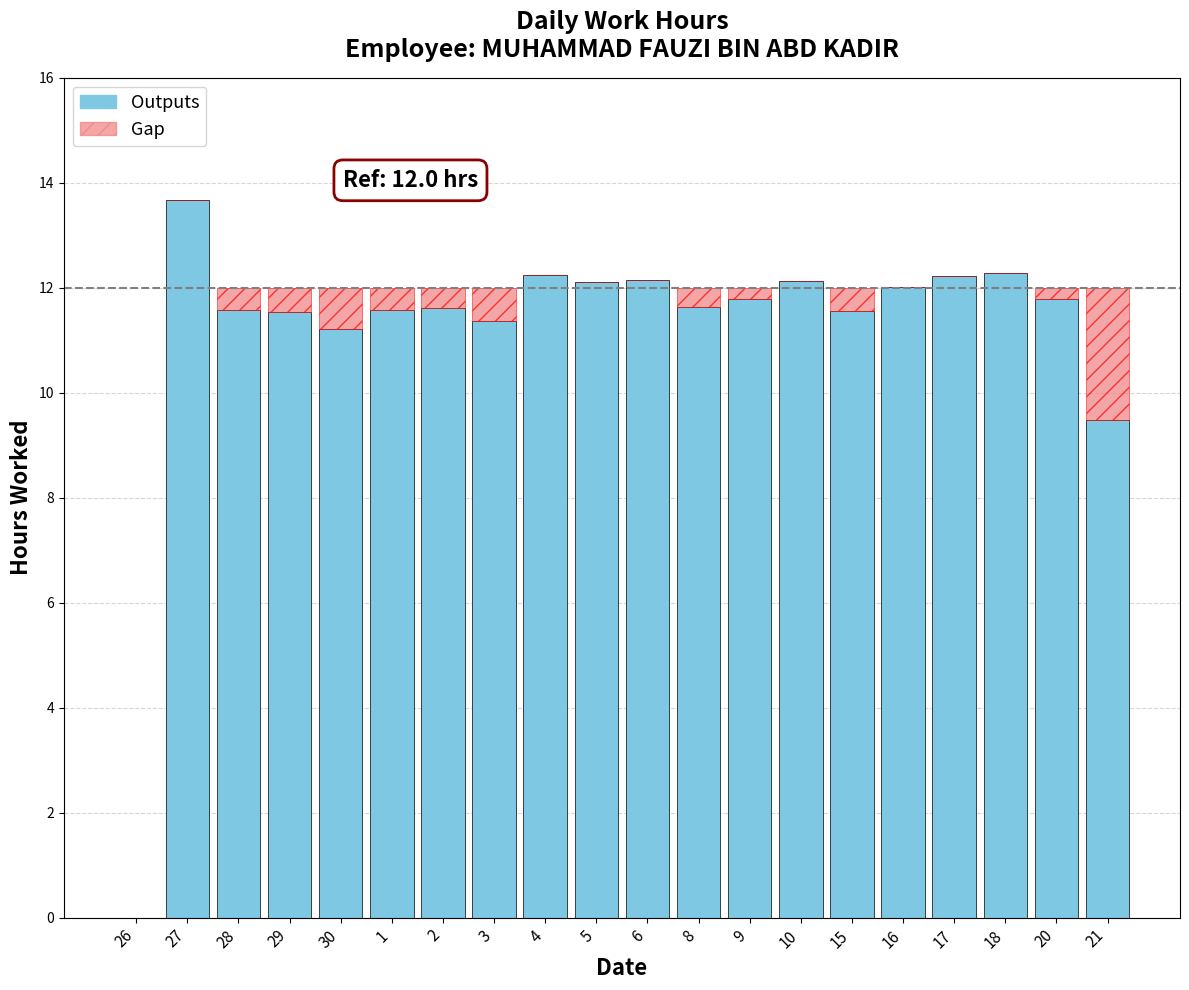

True or false: Outputs has a value of 20.9 at 2.

False